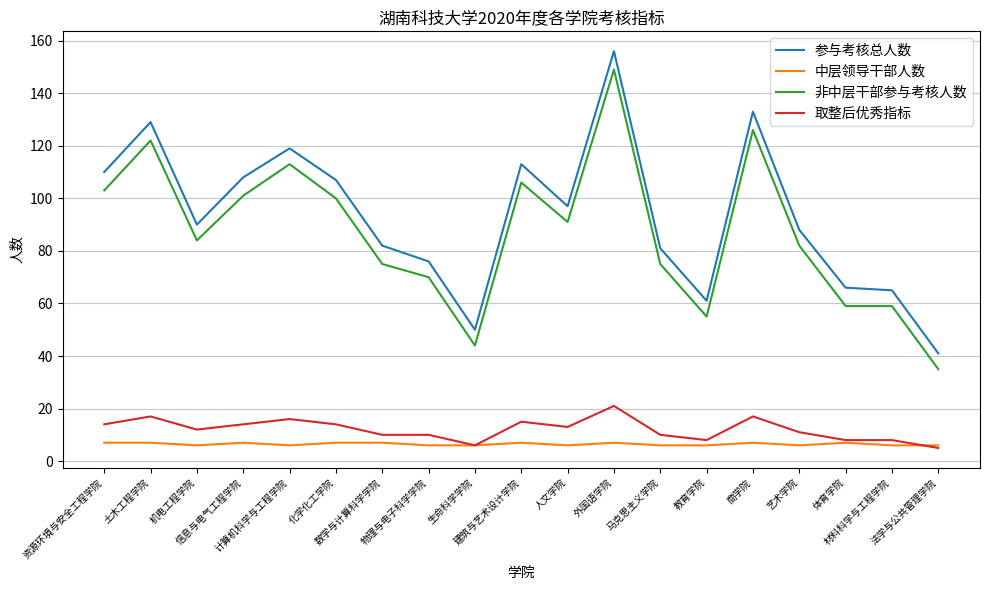

True or false: 中层领导干部人数 and 参与考核总人数 cross at least once.

False